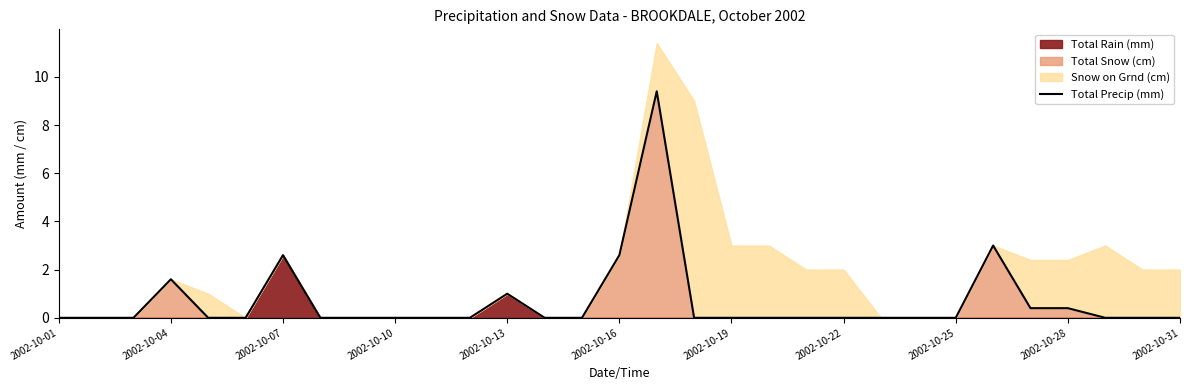

How many lines are shown in the chart?

1